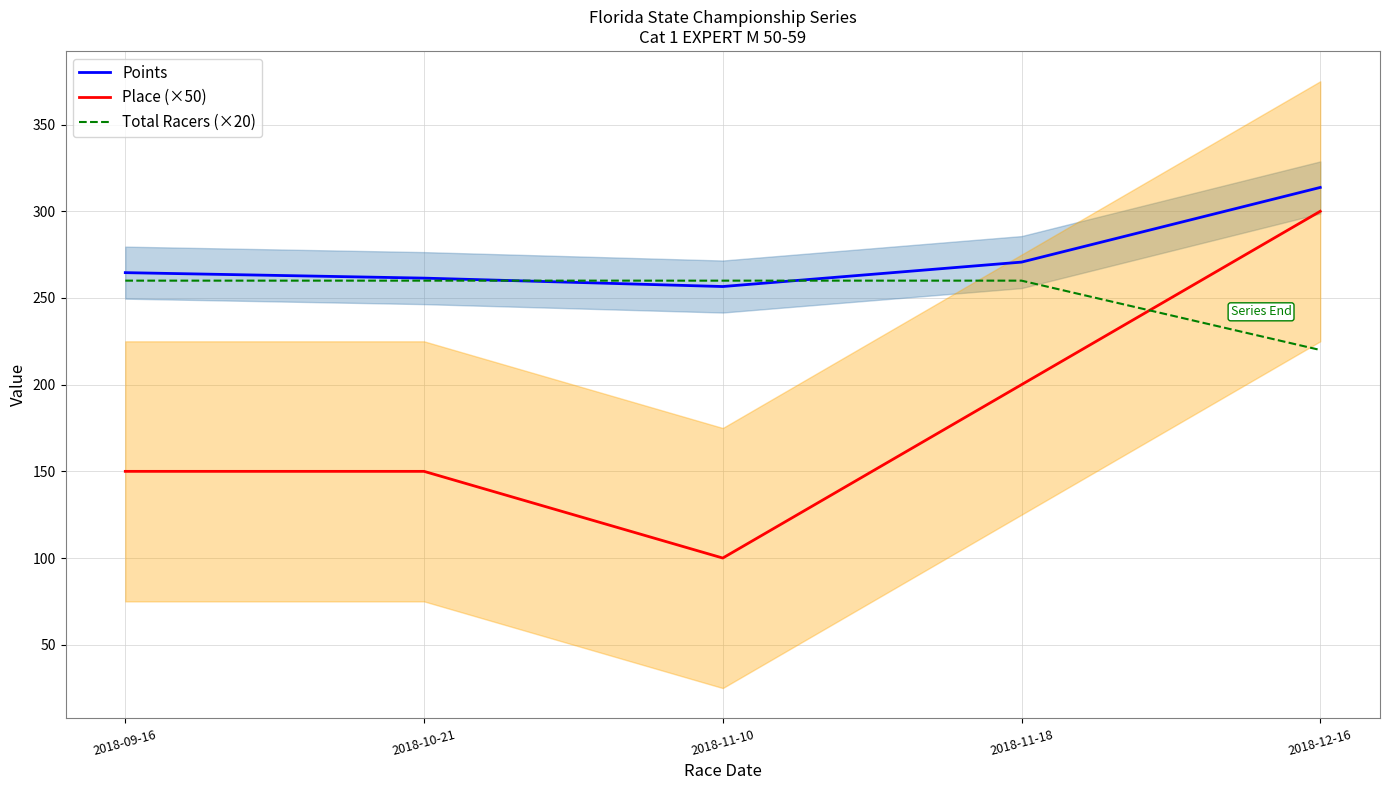

Which series has the largest total across all categories?

Points